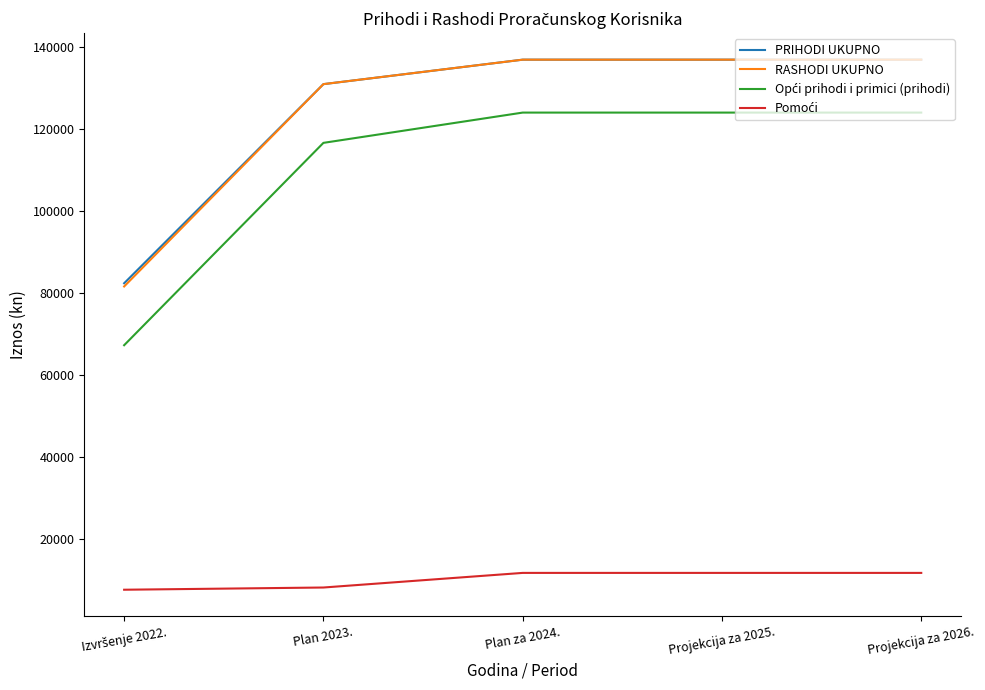

What is the spread (max minus min) of values at Projekcija za 2025.?

125103